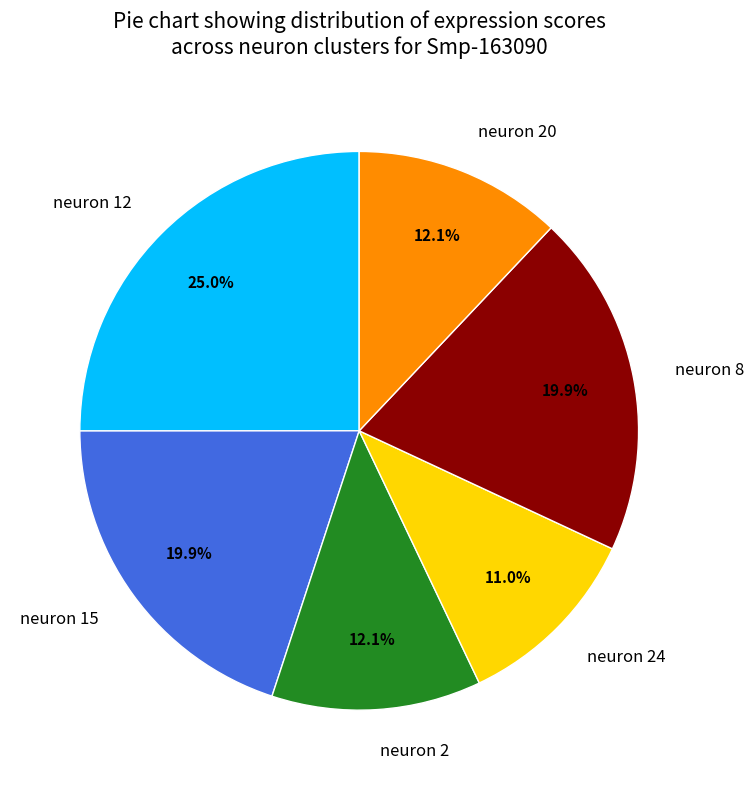

How many slices are in this pie chart?

6